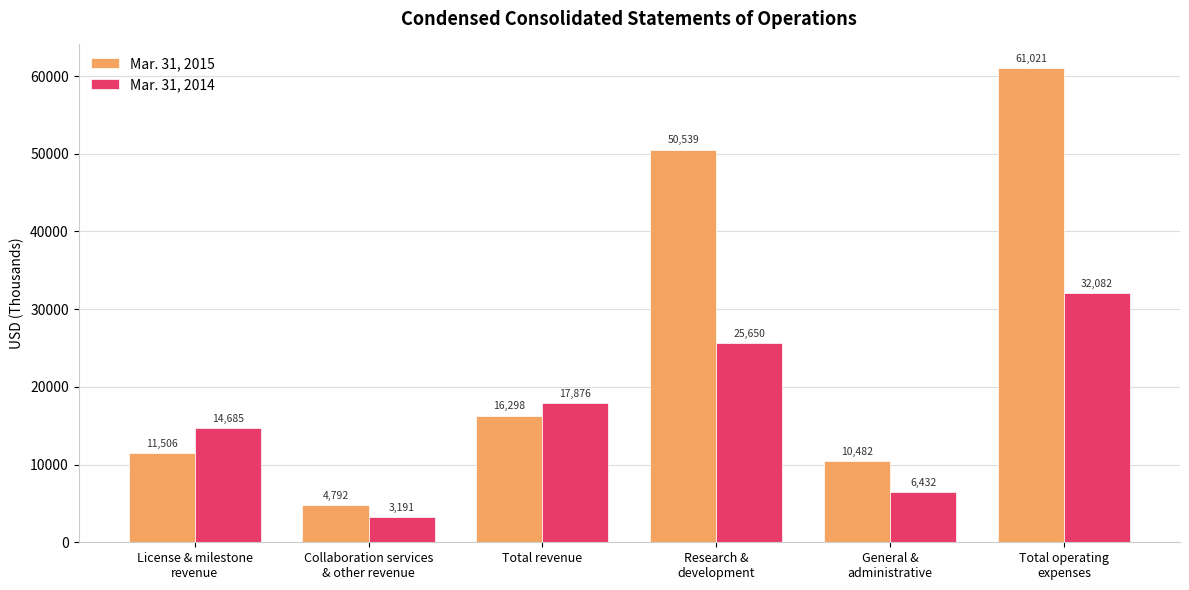

Between License & milestone
revenue and Research &
development, which series saw the biggest shift?

Mar. 31, 2015